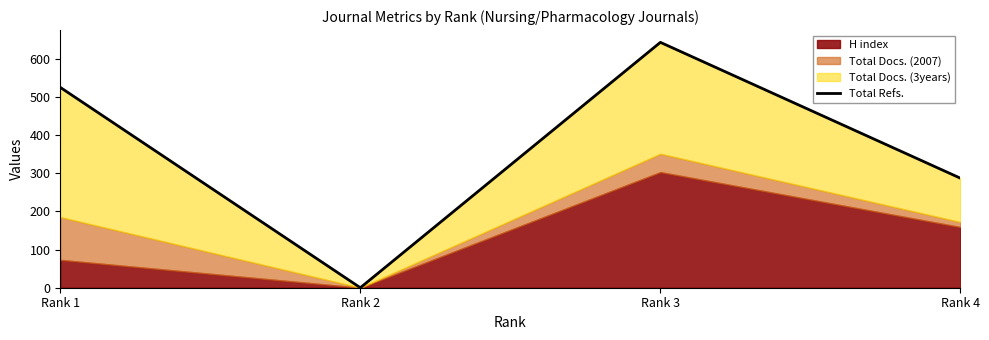

At which label does the data first exceed 525?

Rank 3